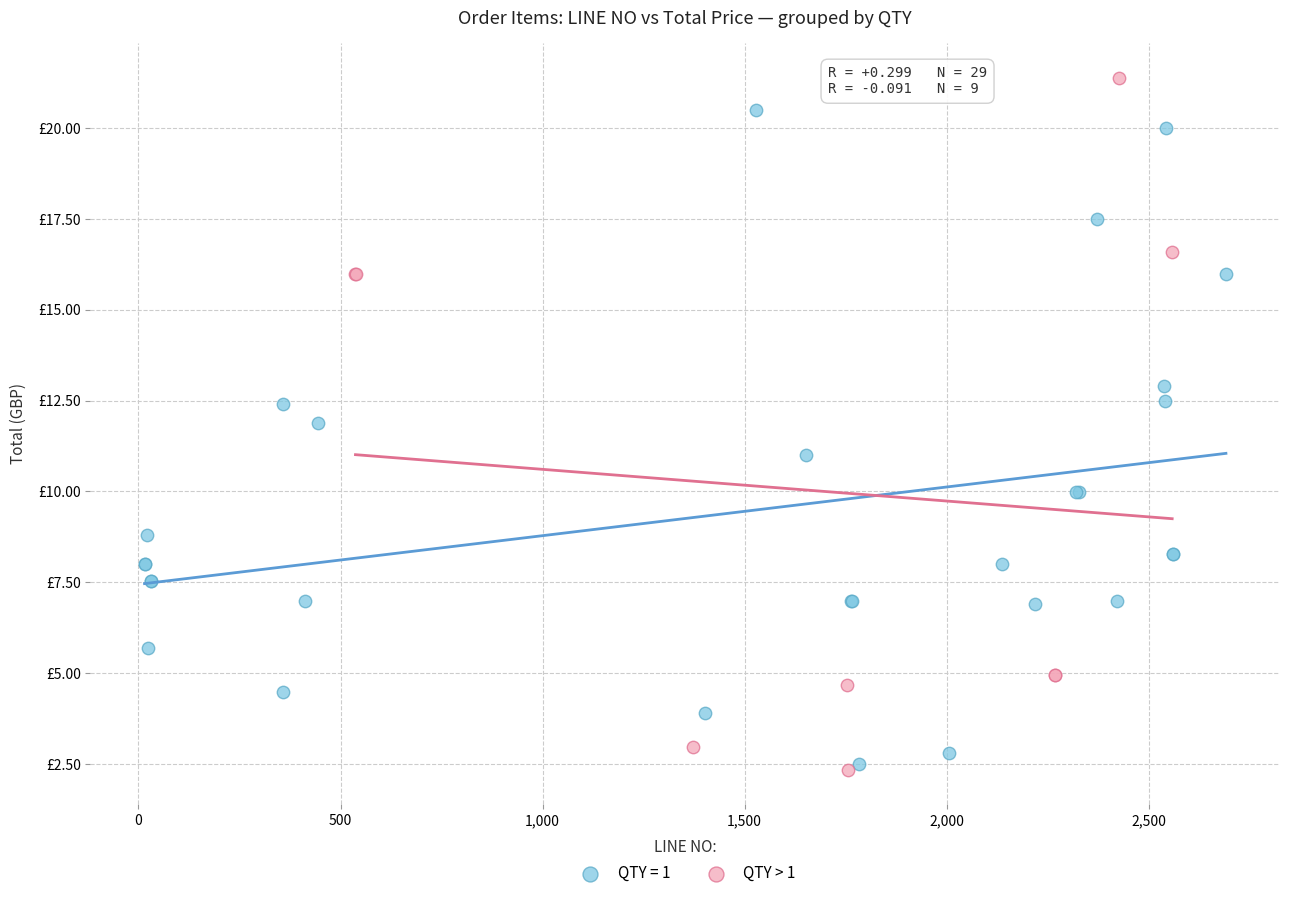

What are all the series names shown in the legend?

QTY = 1, QTY > 1